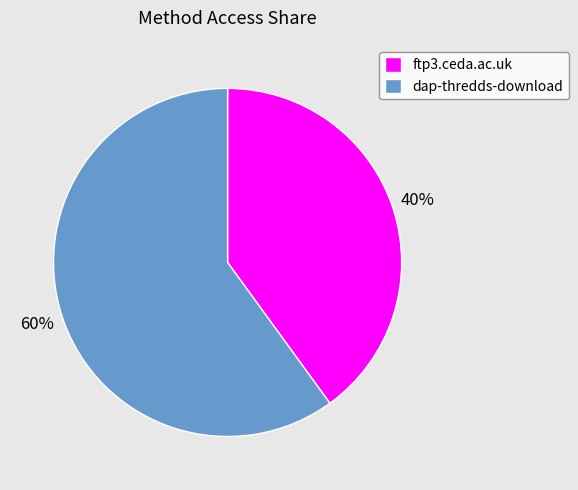

To the nearest percent, what is the average slice percentage?

50%